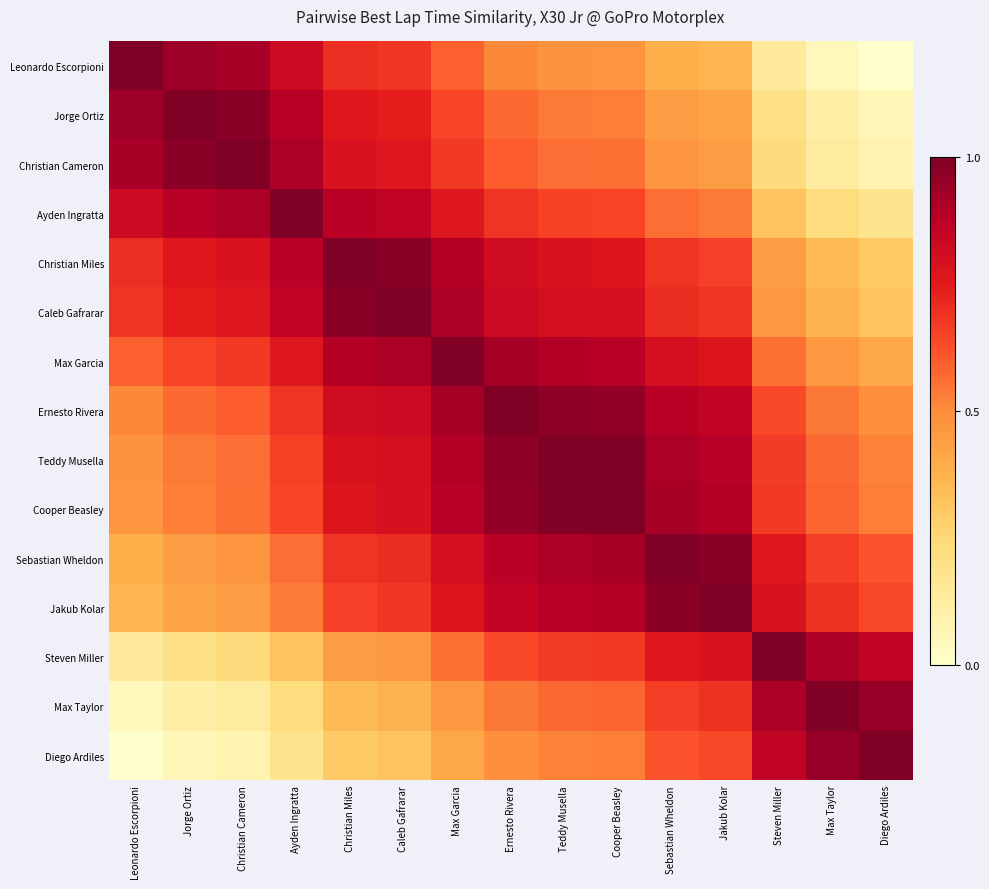

Which has a higher value, Christian Miles or Max Taylor?

Christian Miles